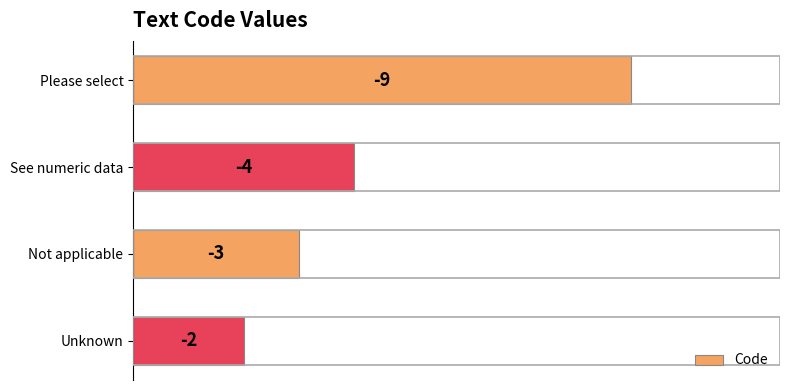

Are the bars horizontal?

Yes